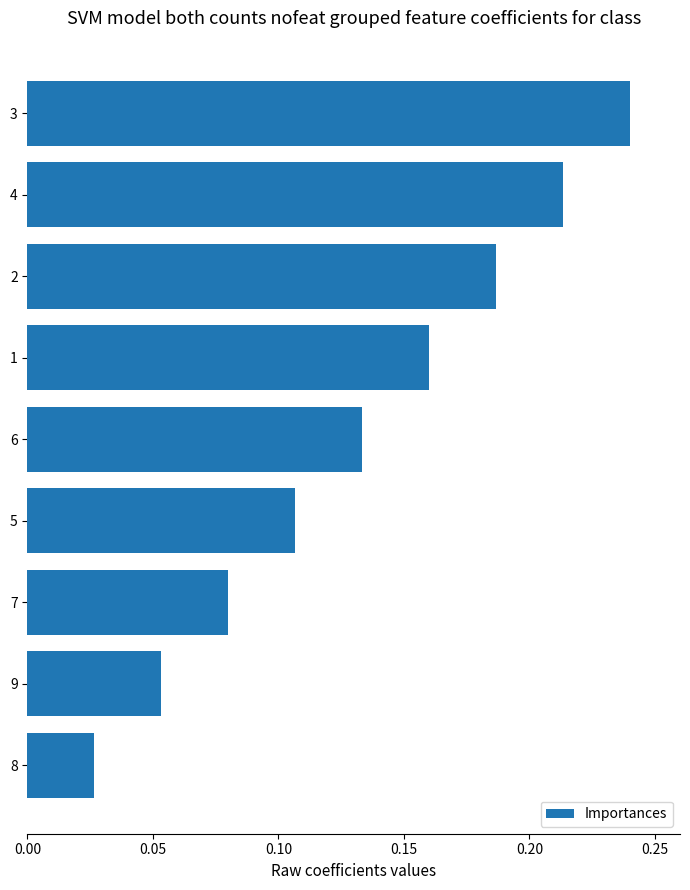

The value at 7 is 0.3. True or false?

False